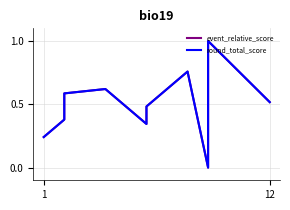

True or false: round_total_score has more than 0 interior local peaks.

True